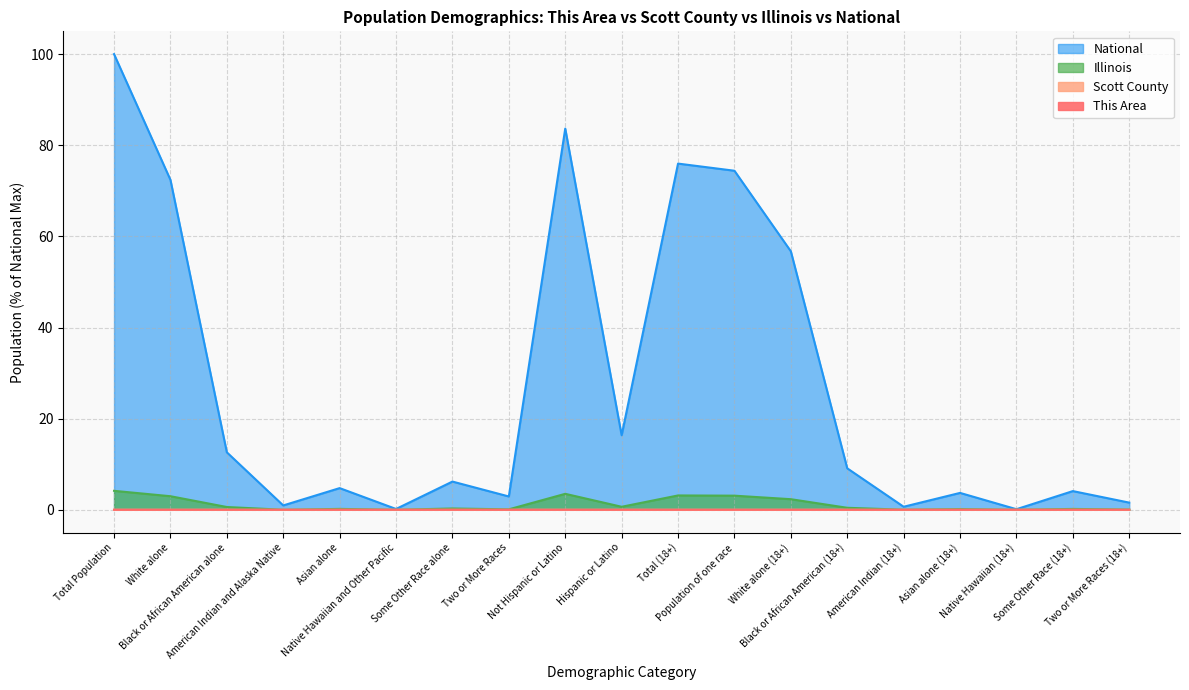

Which has a higher value, American Indian and Alaska Native or Hispanic or Latino?

American Indian and Alaska Native